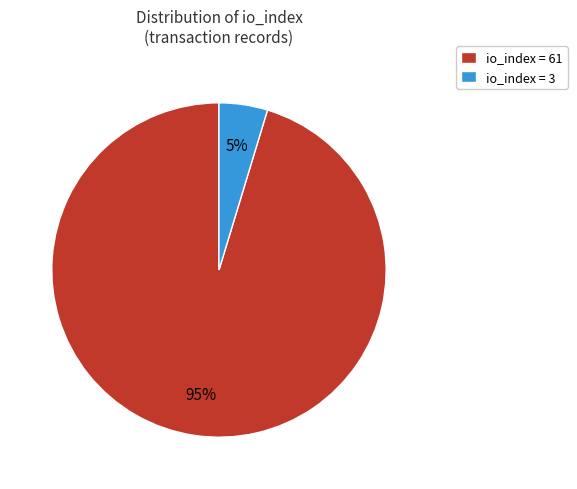

Combined, do io_index = 3 and io_index = 61 account for over 50%?

Yes